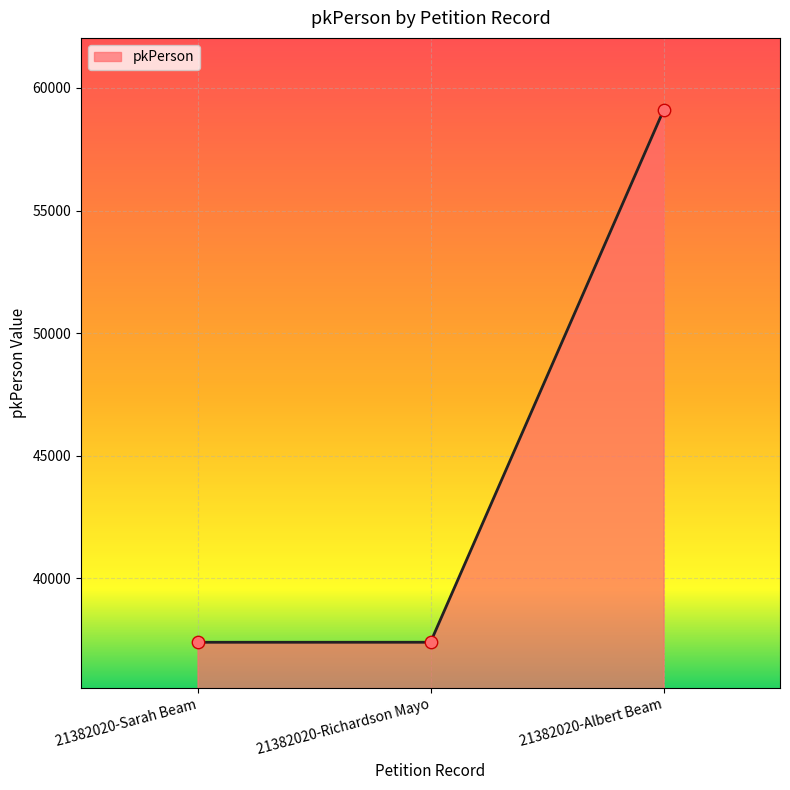

Approximately how many times larger is the value at 21382020-Sarah Beam compared to 21382020-Richardson Mayo?

1.0